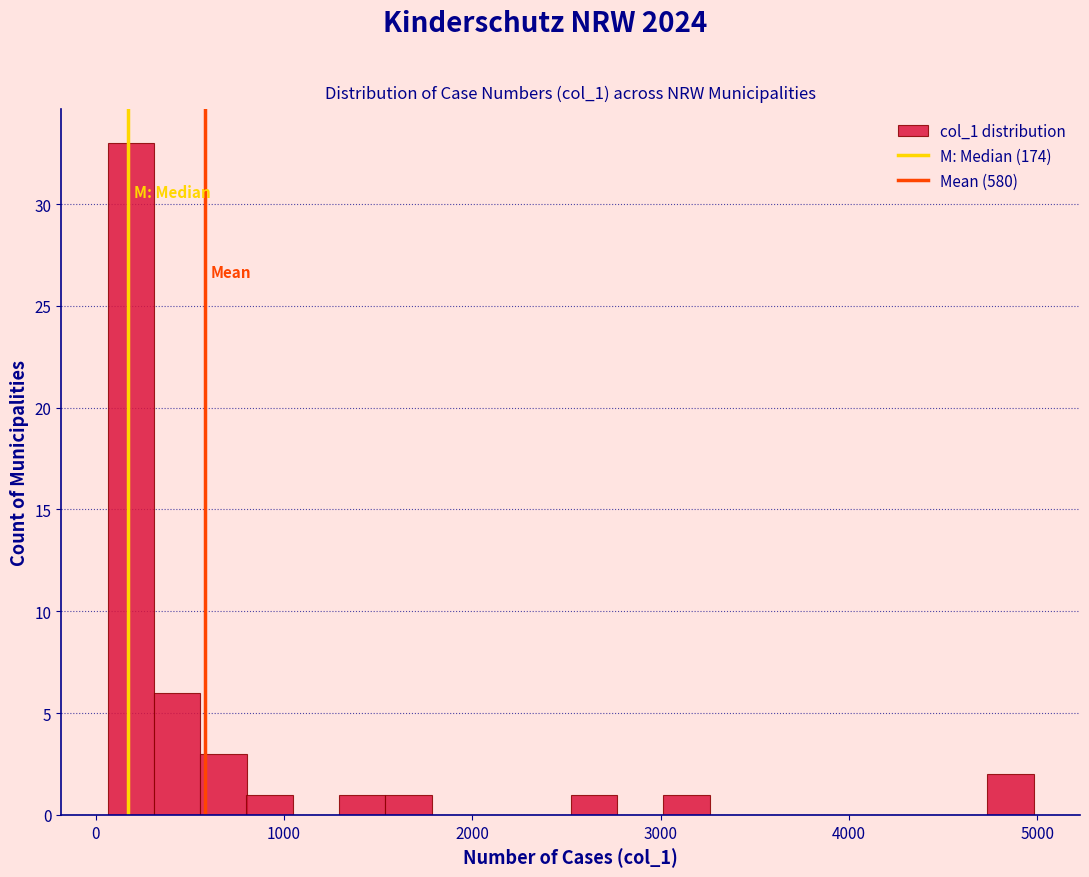

Around what value on the x-axis is the tallest bar? Give the approximate position of its centre, as read against the axis.

200